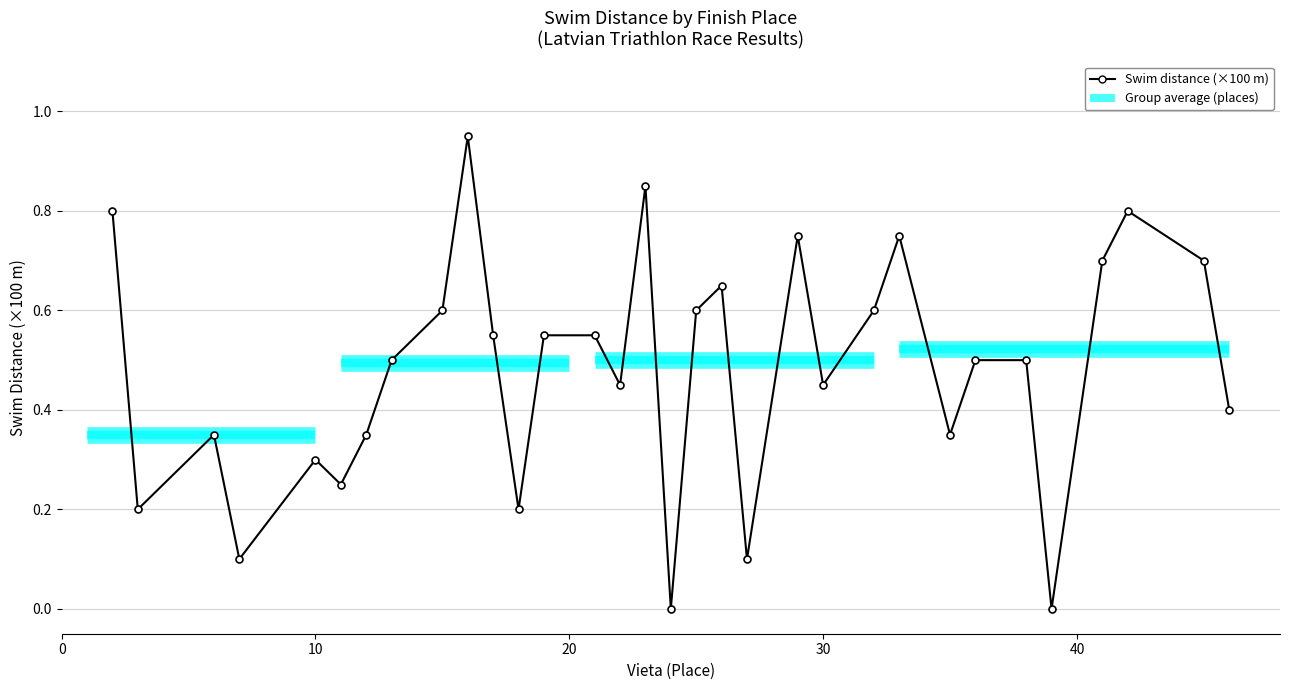

How many categories are shown in the chart?

32